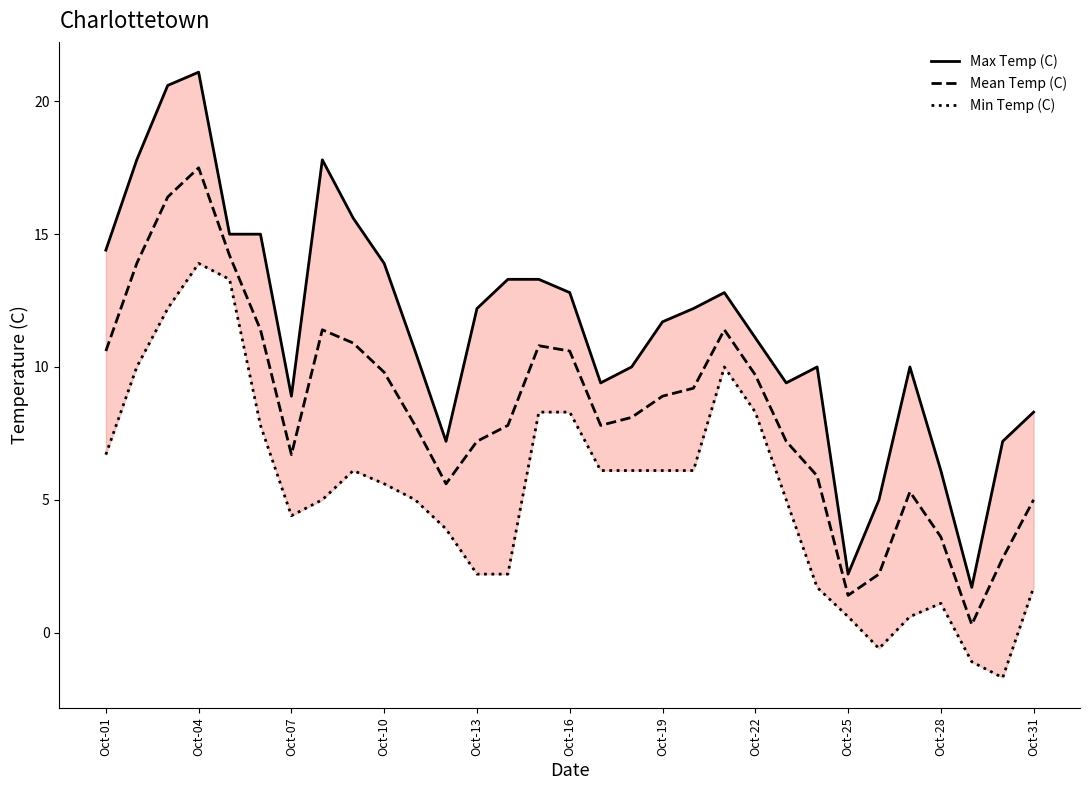

At which label does Max Temp (C) first exceed 11?

Oct-01